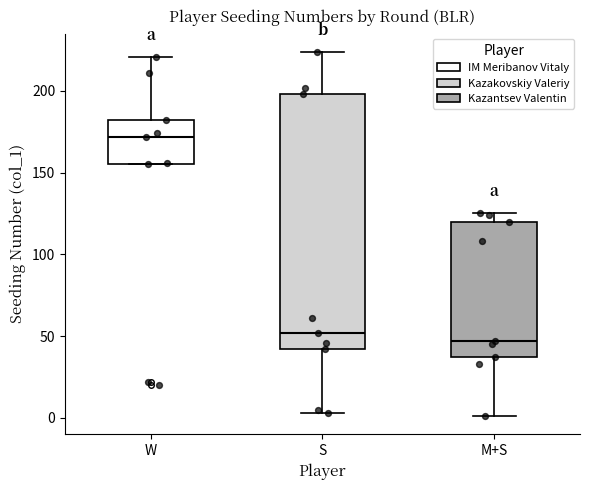

Comparing the boxes themselves (not the whiskers), which one is the tallest?

S